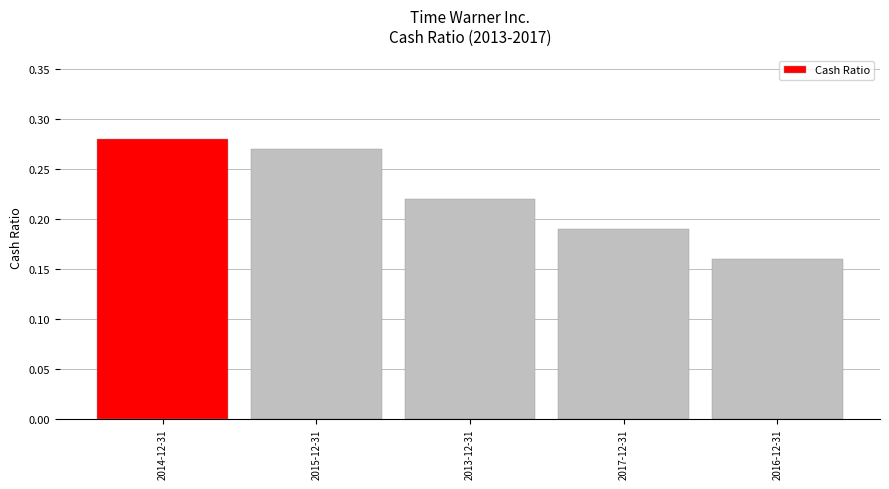

Are the bars horizontal?

No